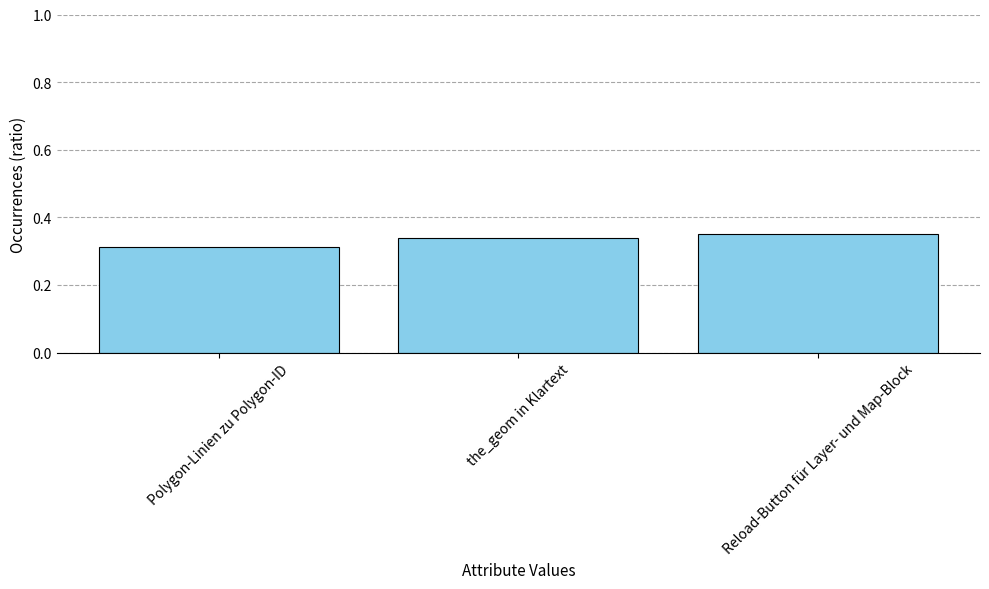

Where is the data nearest to the value 0?

Polygon-Linien zu Polygon-ID